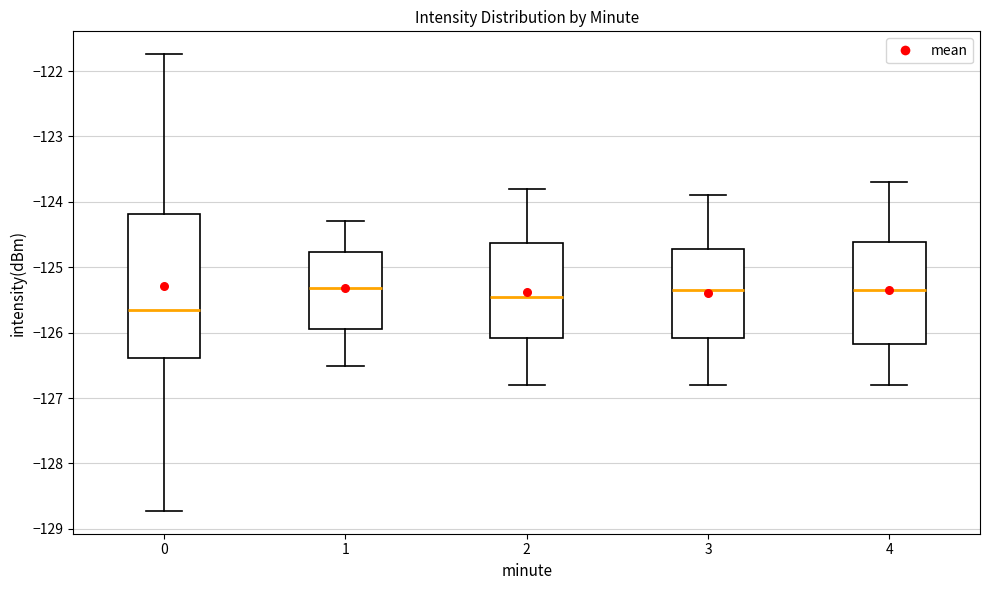

Which box is the tallest, from its lower edge to its upper edge?

0